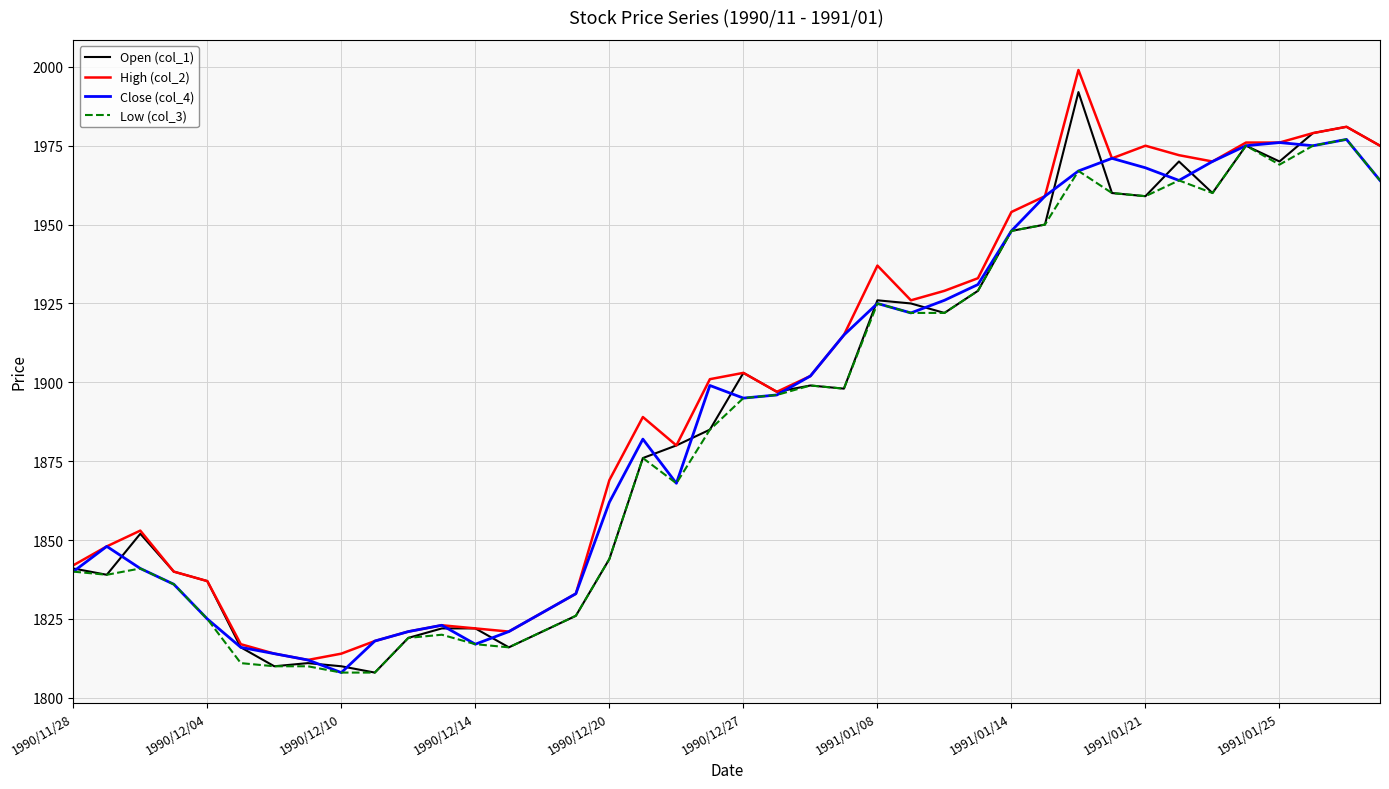

How many distinct data groups are displayed?

4